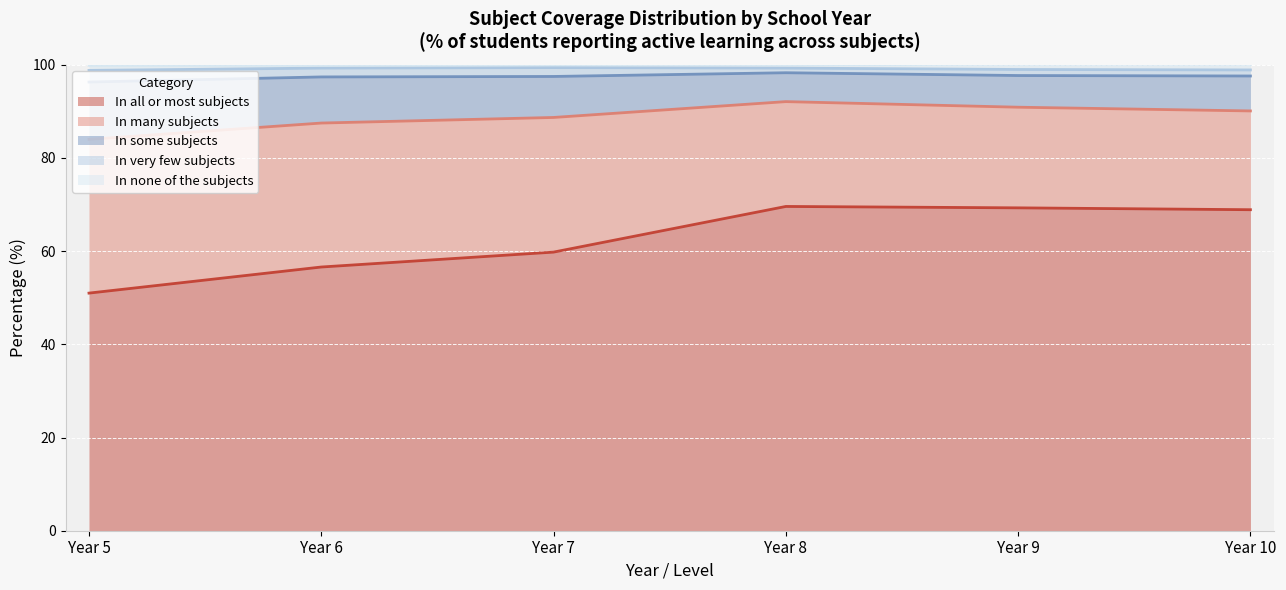

Reading left to right, transcribe all the data shown in this chart.

Year 5: In all or most subjects=51.0	In many subjects=33.0	In some subjects=12.3	In very few subjects=2.5	In none of the subjects=1.1
Year 6: In all or most subjects=56.6	In many subjects=30.9	In some subjects=9.9	In very few subjects=1.9	In none of the subjects=0.6
Year 7: In all or most subjects=59.8	In many subjects=28.9	In some subjects=8.8	In very few subjects=1.9	In none of the subjects=0.6
Year 8: In all or most subjects=69.6	In many subjects=22.5	In some subjects=6.2	In very few subjects=1.0	In none of the subjects=0.7
Year 9: In all or most subjects=69.3	In many subjects=21.6	In some subjects=6.8	In very few subjects=1.3	In none of the subjects=1.1
Year 10: In all or most subjects=68.9	In many subjects=21.2	In some subjects=7.5	In very few subjects=1.3	In none of the subjects=1.2